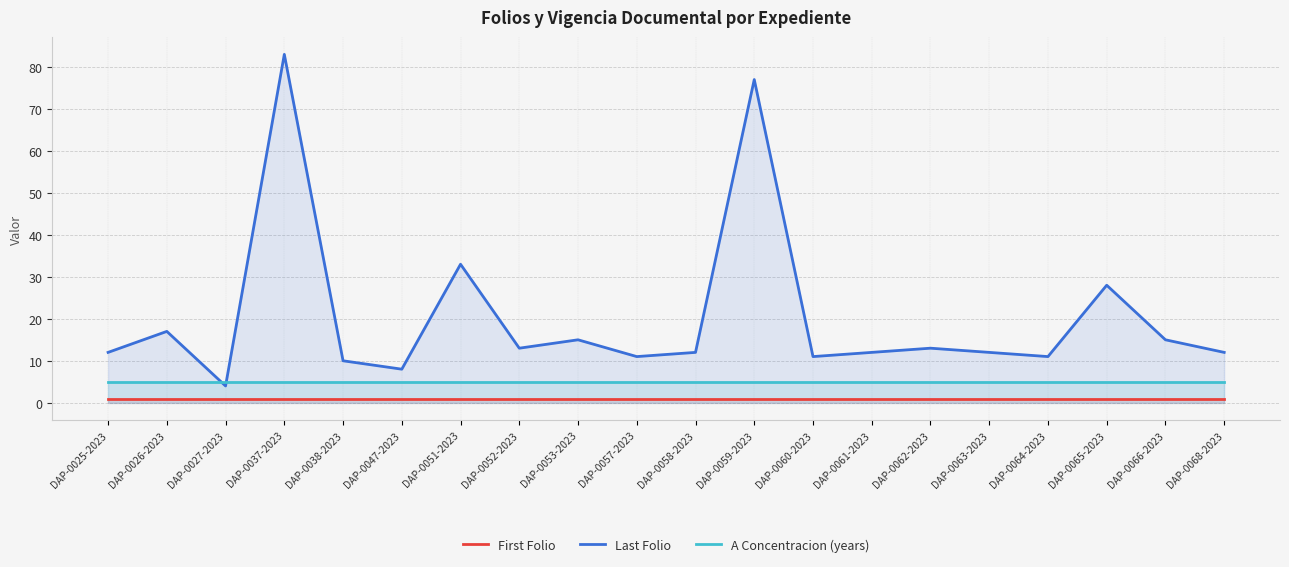

Is it true that First Folio equals 2 at DAP-0058-2023?

False